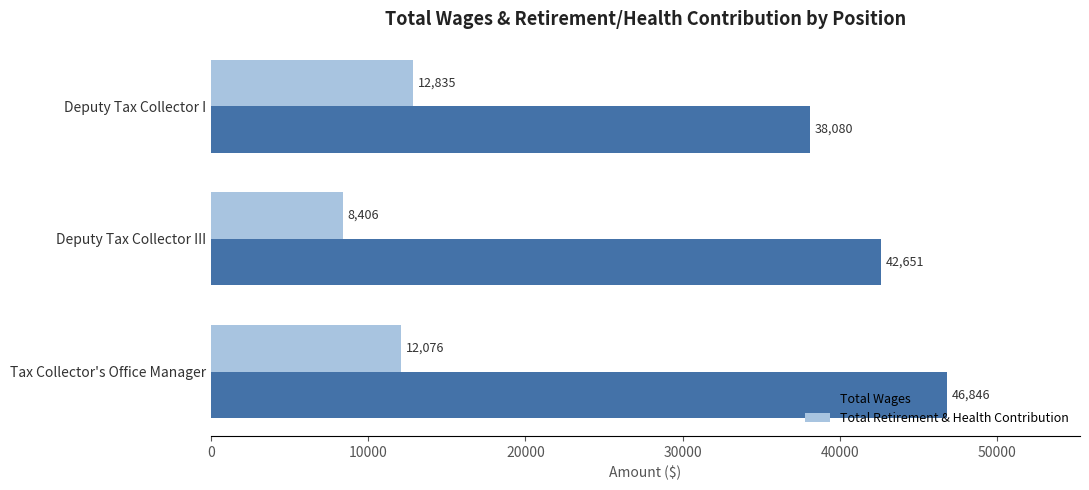

What is the total value across all series at Deputy Tax Collector III?

51057